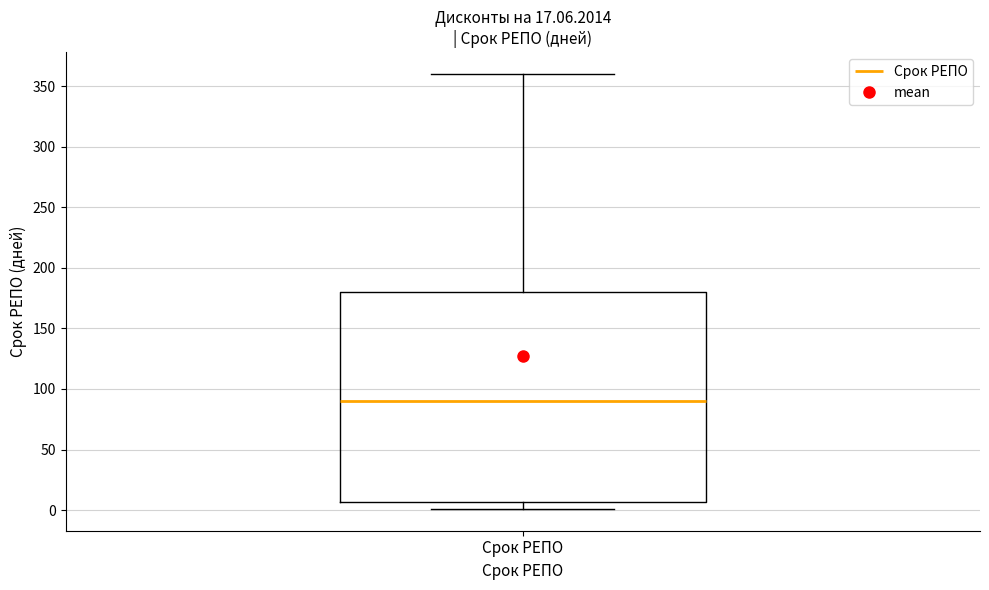

Transcribe this box plot: give where the median line is, the range the box spans, and where the two whiskers end, as read against the y-axis. The values are not printed on the chart, so give them approximately, as read against the axis.

median 90, box 5 to 180, whiskers 0 to 360